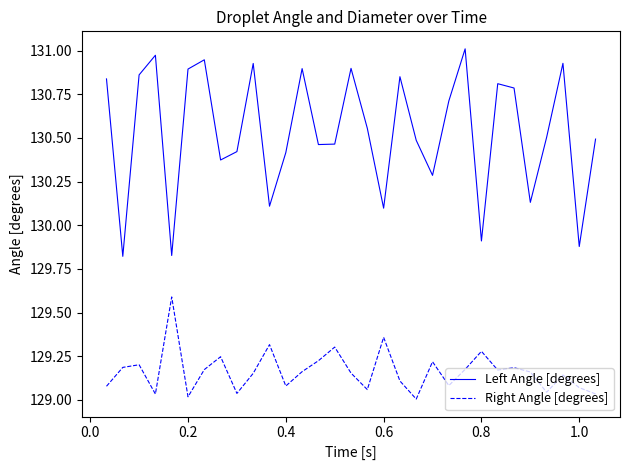

Which series has the largest range (max minus min)?

Left Angle [degrees]